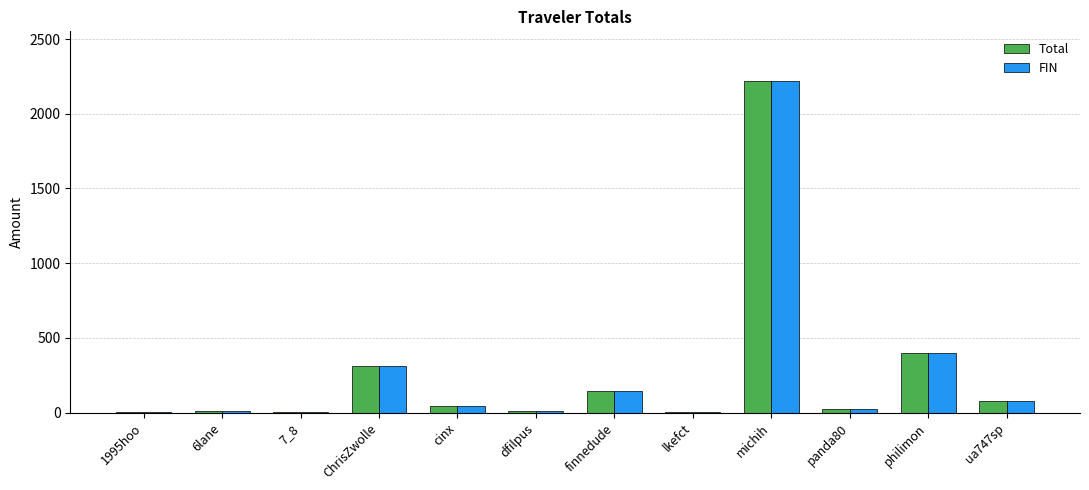

What value does the FIN series have at michih?

2218.8